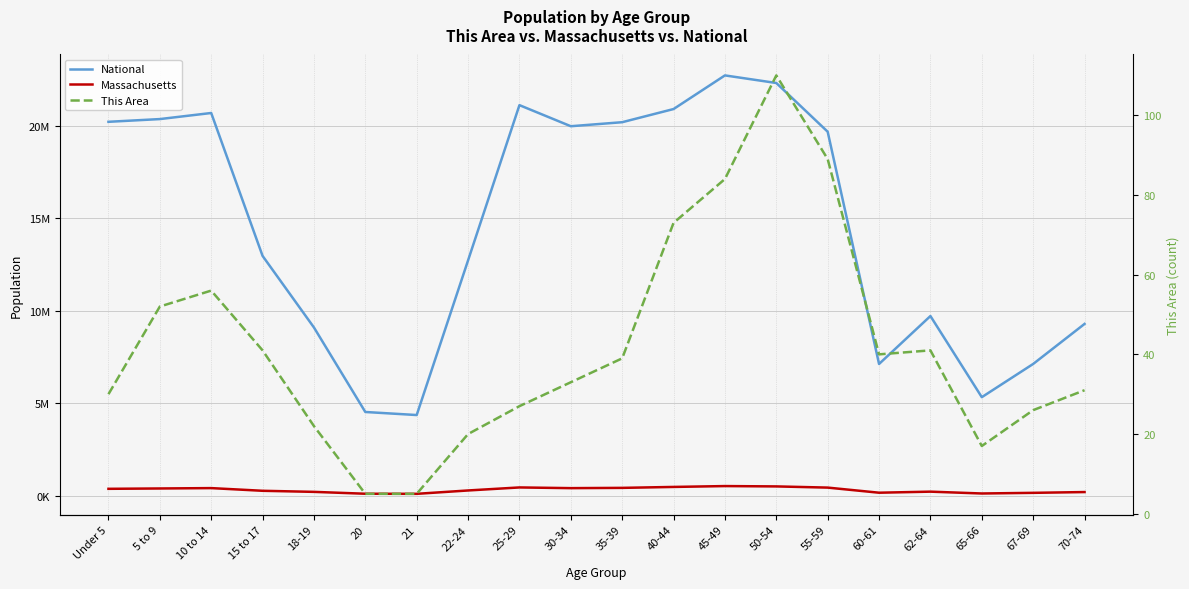

What are all the series names shown in the legend?

National, Massachusetts, This Area